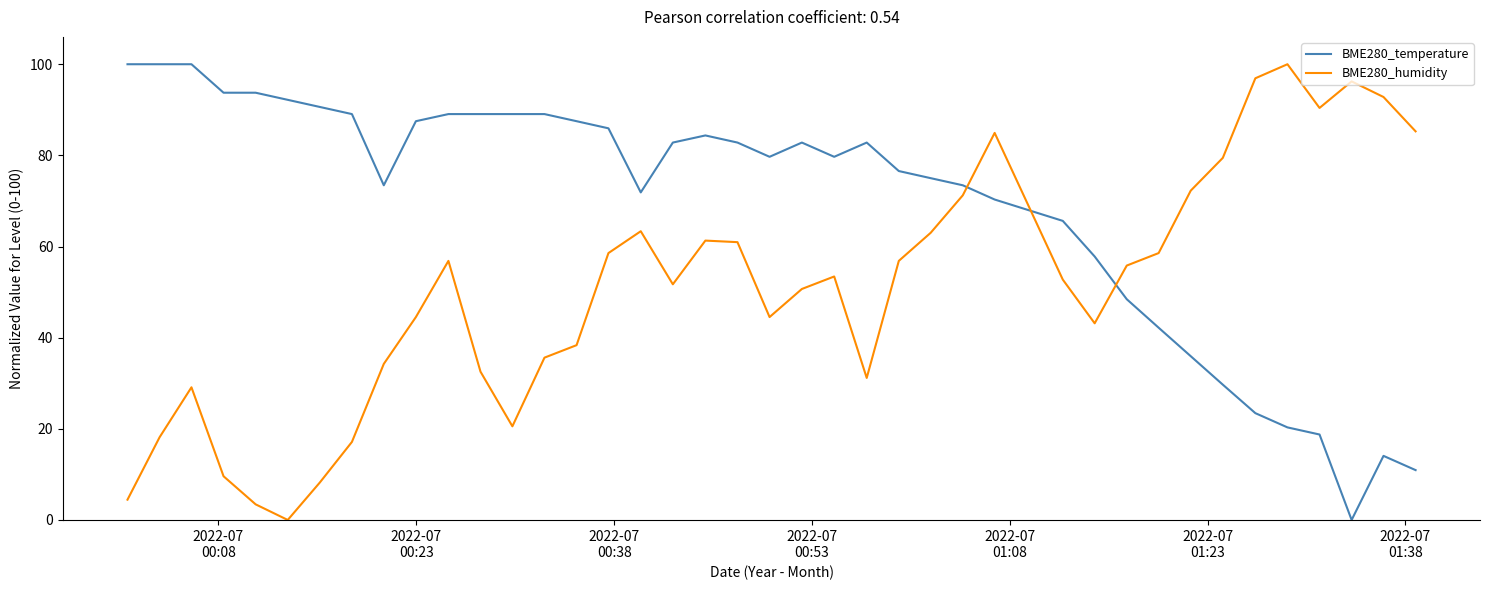

Which series has the largest total across all categories?

BME280_temperature